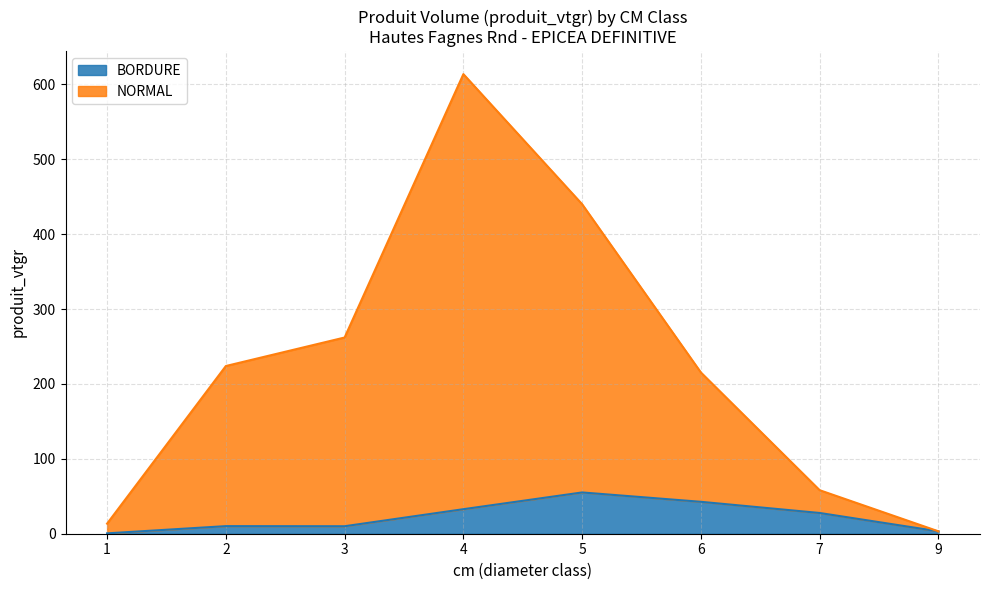

What is the highest value of the NORMAL series?

613.8